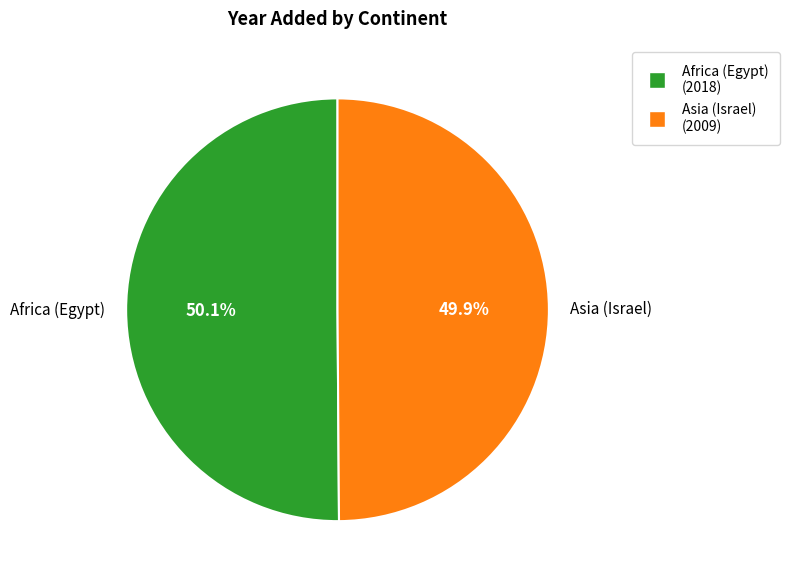

Combined, do Africa (Egypt) and Asia (Israel) account for over 50%?

Yes